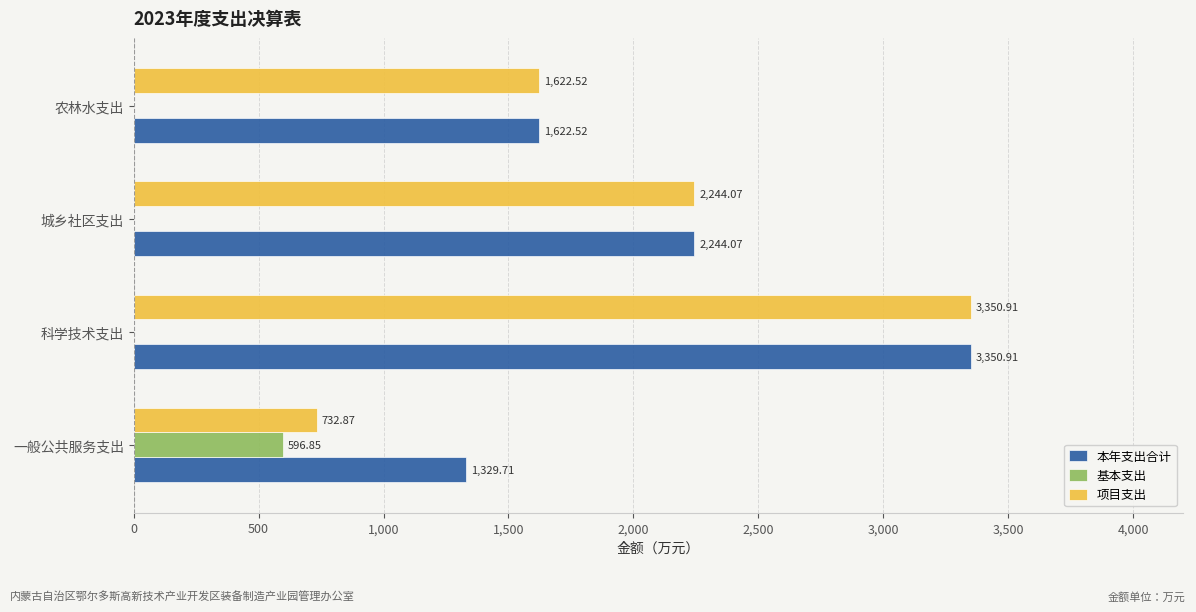

Which series changed the most between 一般公共服务支出 and 城乡社区支出?

项目支出